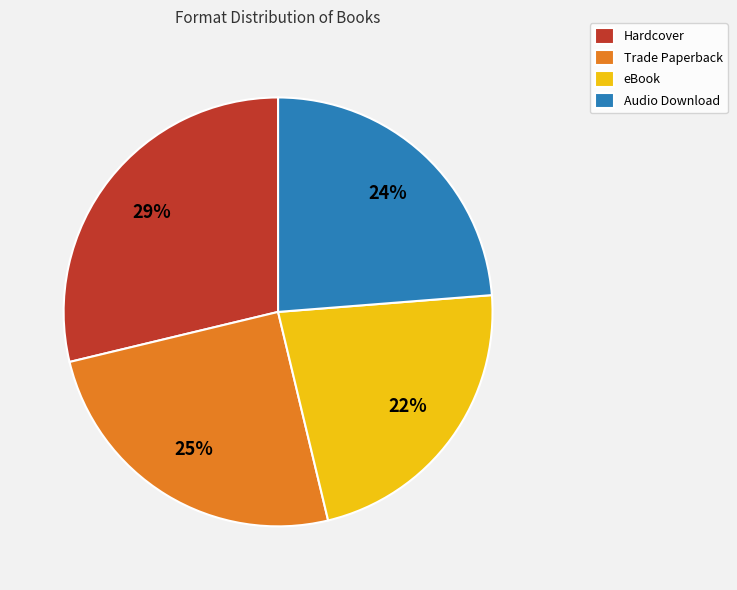

Which category has the smallest portion of the pie?

eBook